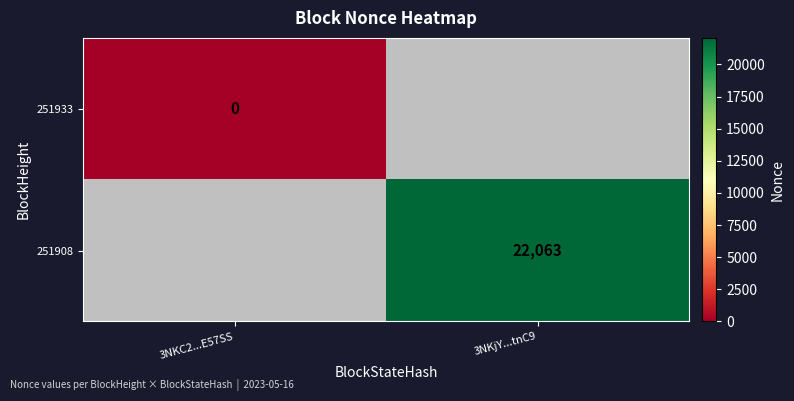

Which category has the lowest value across all series?

3NKC2...E57SS